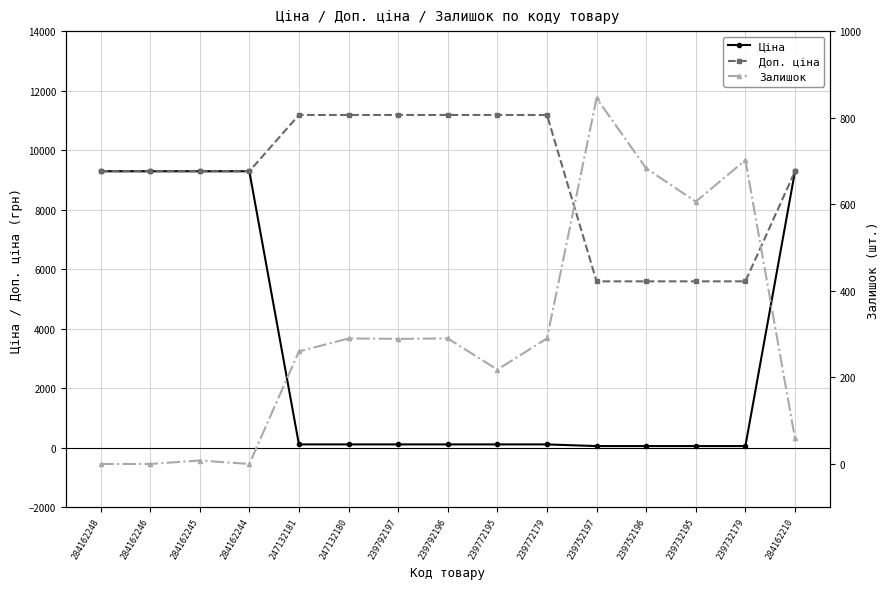

How many lines are shown in the chart?

3